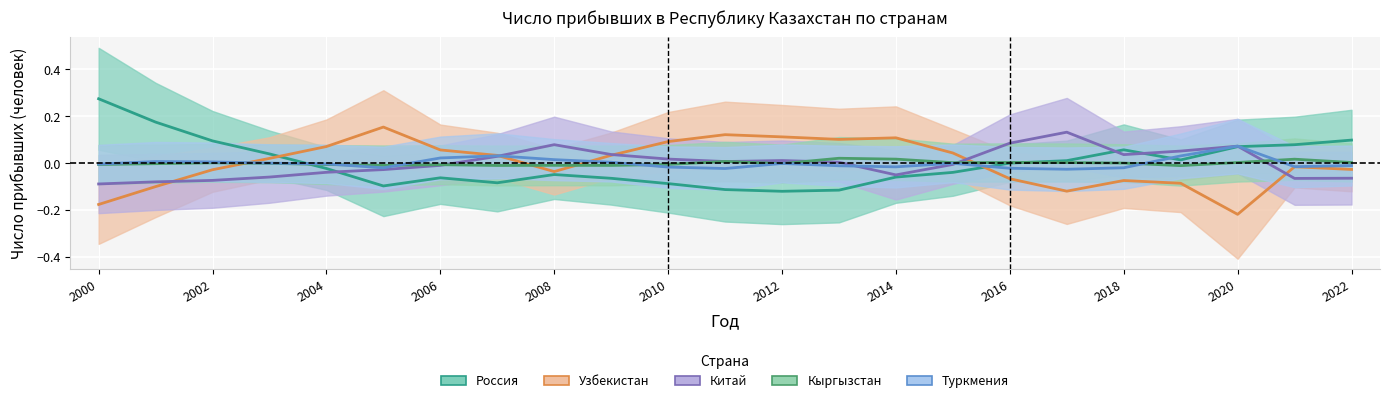

In Россия, how many points are lower than both neighbors (excluding endpoints)?

4